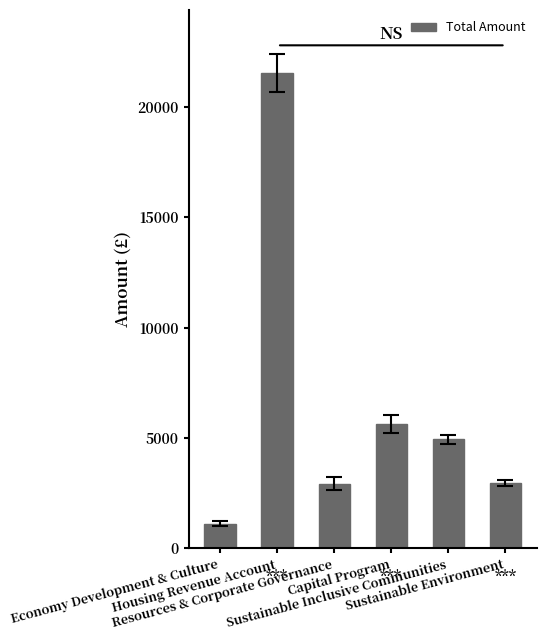

What position from the left is Economy Development & Culture?

1